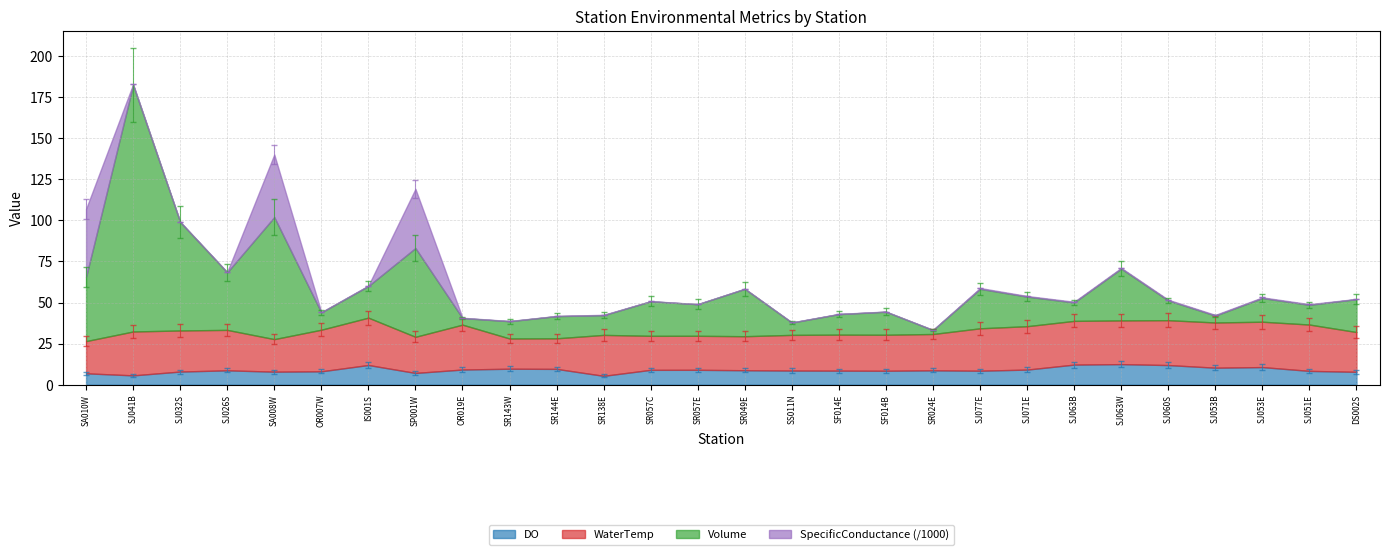

Which series has the largest range (max minus min)?

Volume